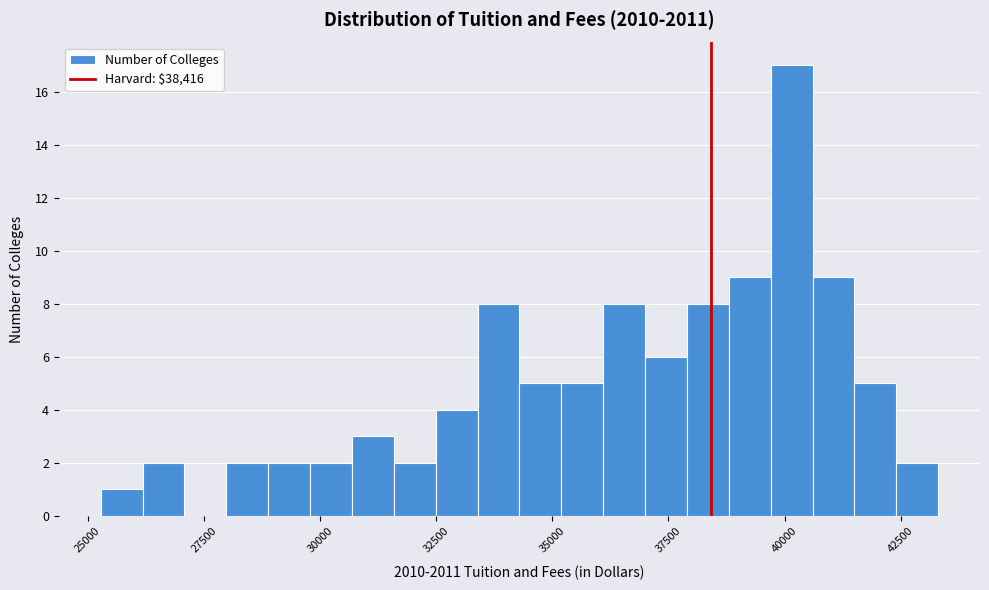

Around what value on the x-axis is the tallest bar? Give the approximate position of its centre, as read against the axis.

40000